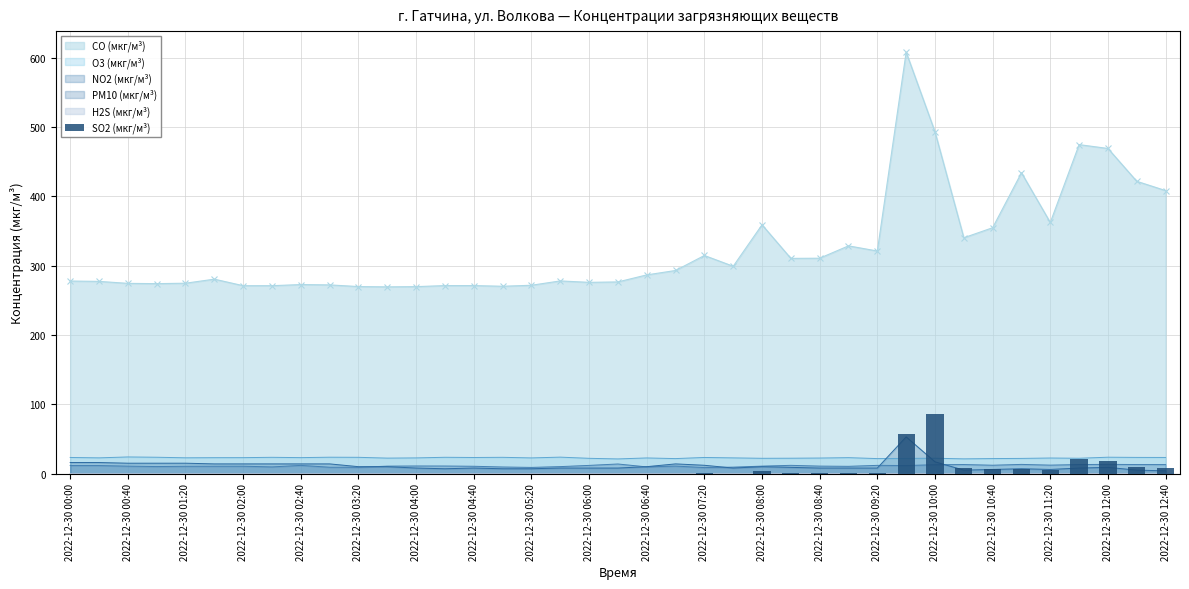

What is the difference between the values at 25 and 38?

6.9